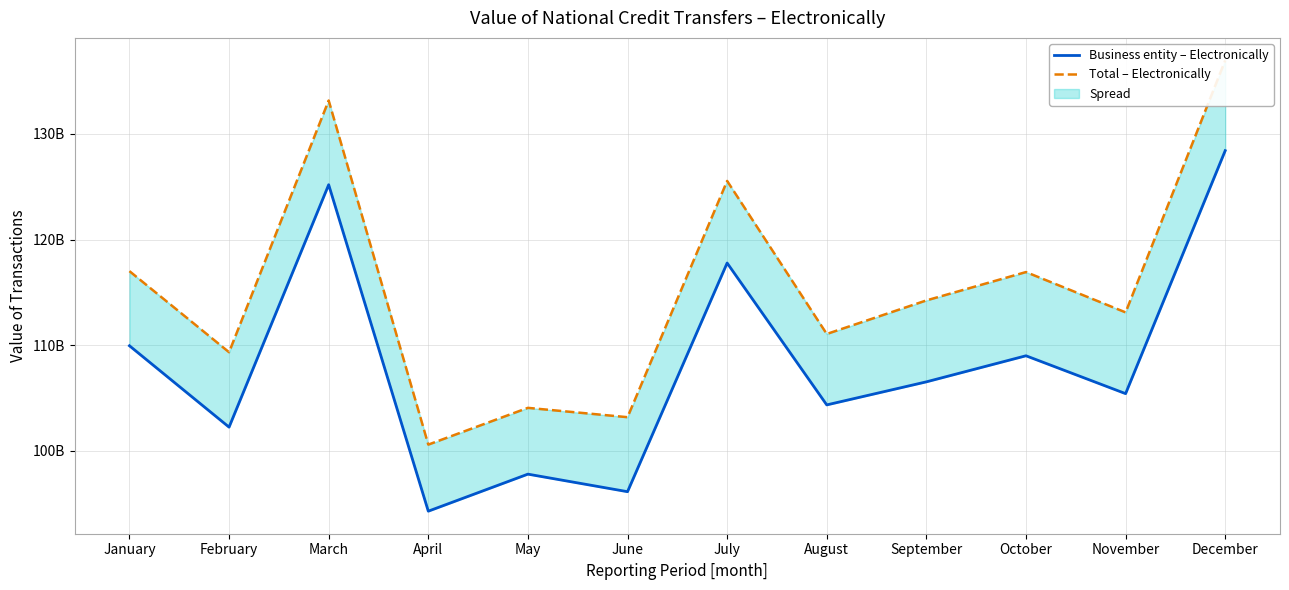

True or false: Total – Electronically has a value of 111064185476 at August.

True